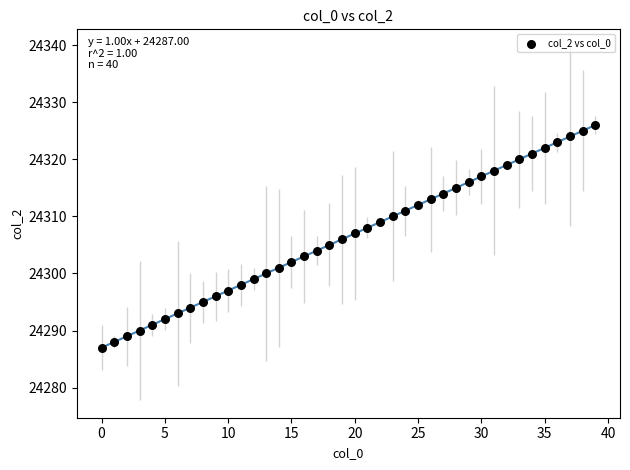

What is the range of Y values (max minus min)?

39